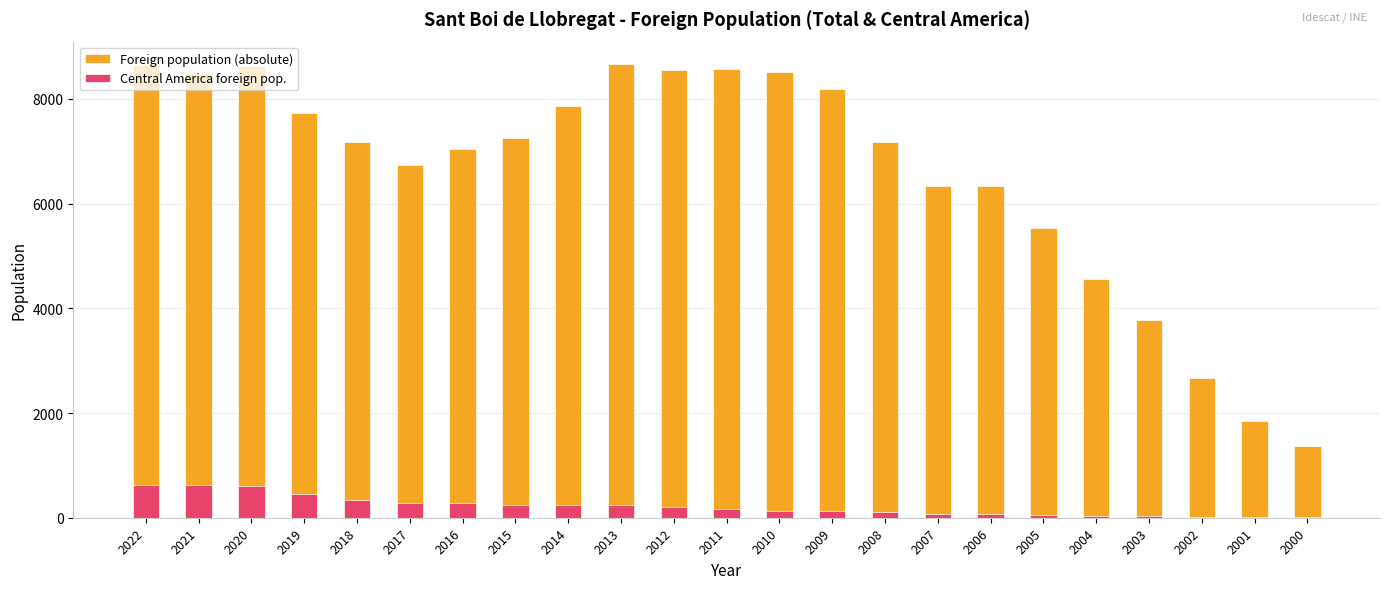

What is the difference between the second highest and minimum values in the Central America foreign pop. series?

615